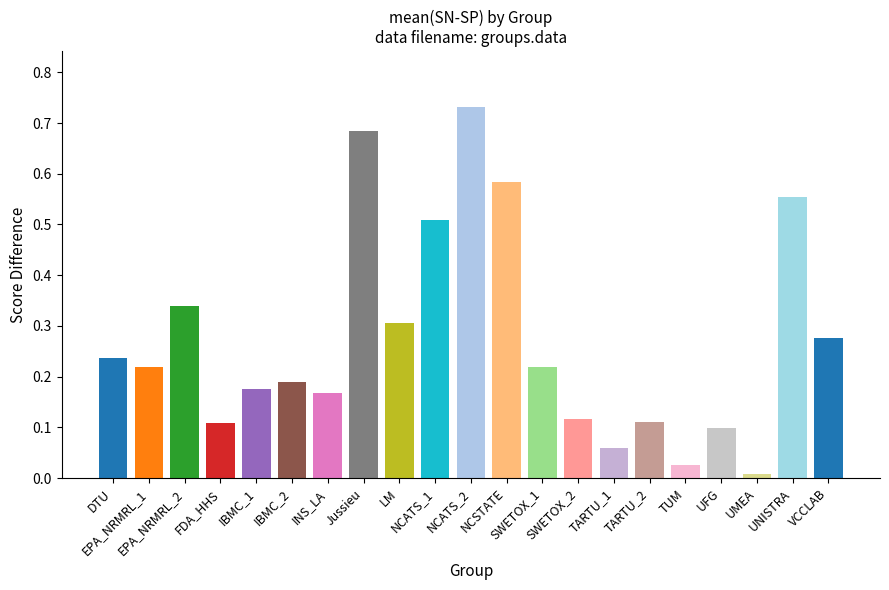

Which label corresponds to the smallest value in the chart?

UMEA